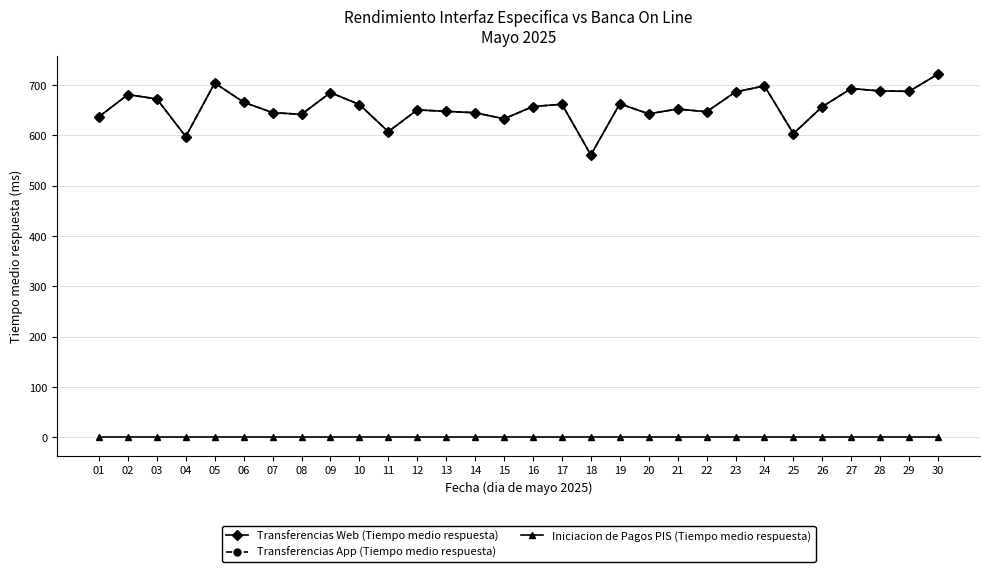

In Transferencias App (Tiempo medio respuesta), how many points are higher than both neighbors (excluding endpoints)?

9